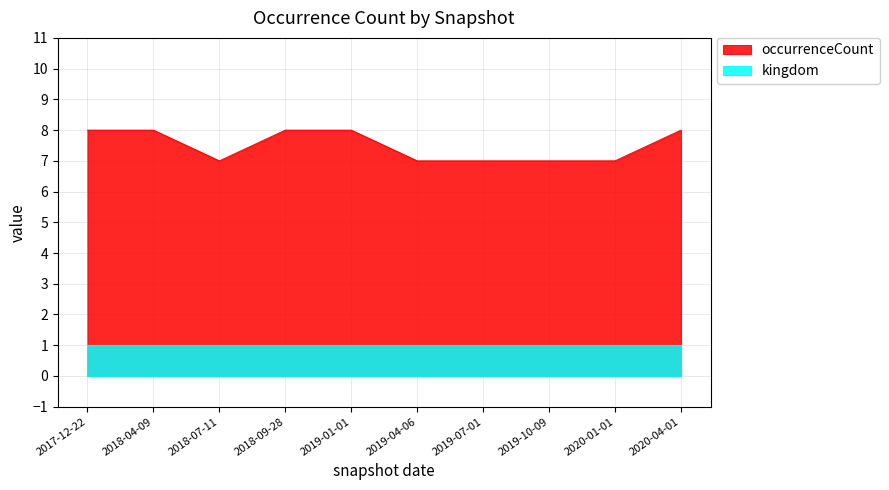

What is the label of the 1st point from the right?

2020-04-01